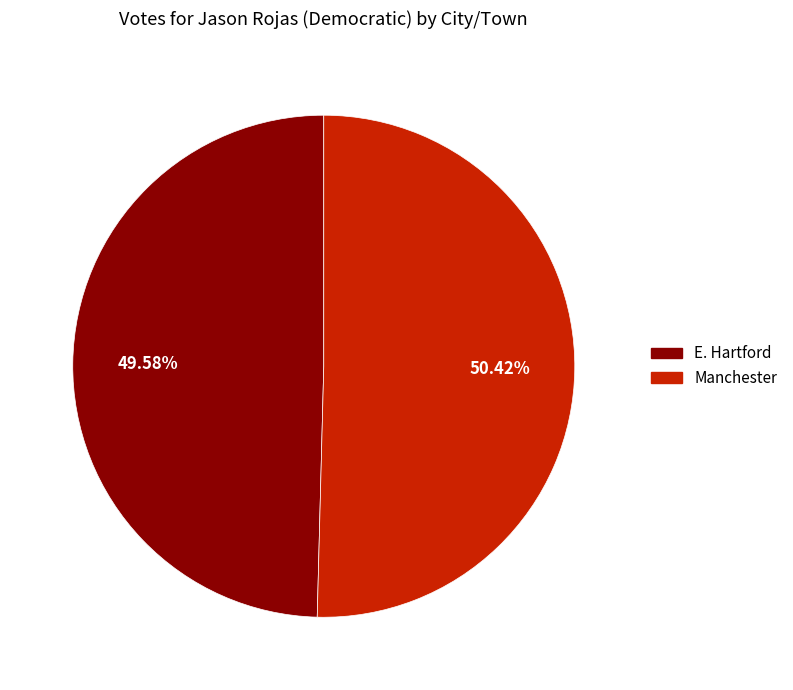

Which slice is the smallest?

E. Hartford